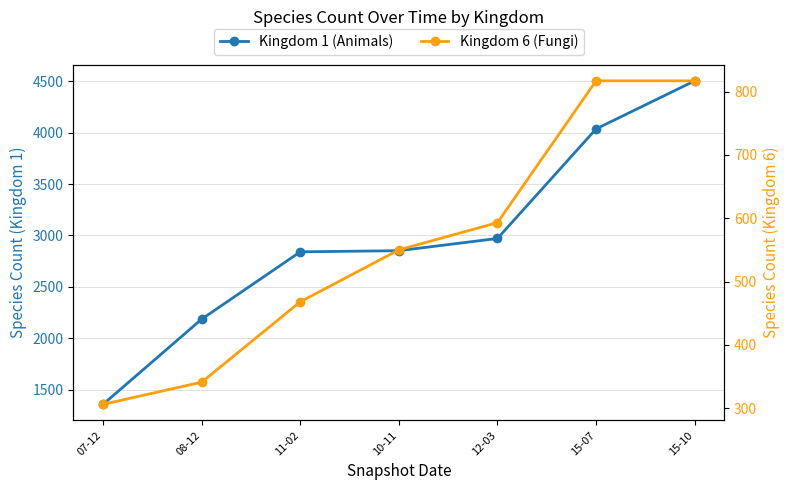

Rank the series by their average value, from lowest to highest.

Kingdom 6 (Fungi), Kingdom 1 (Animals)